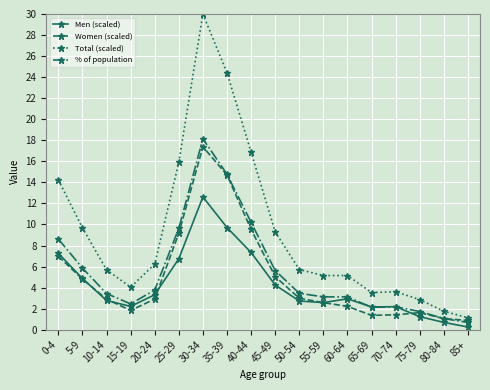

Where does the Total (scaled) series first go above 5?

0-4